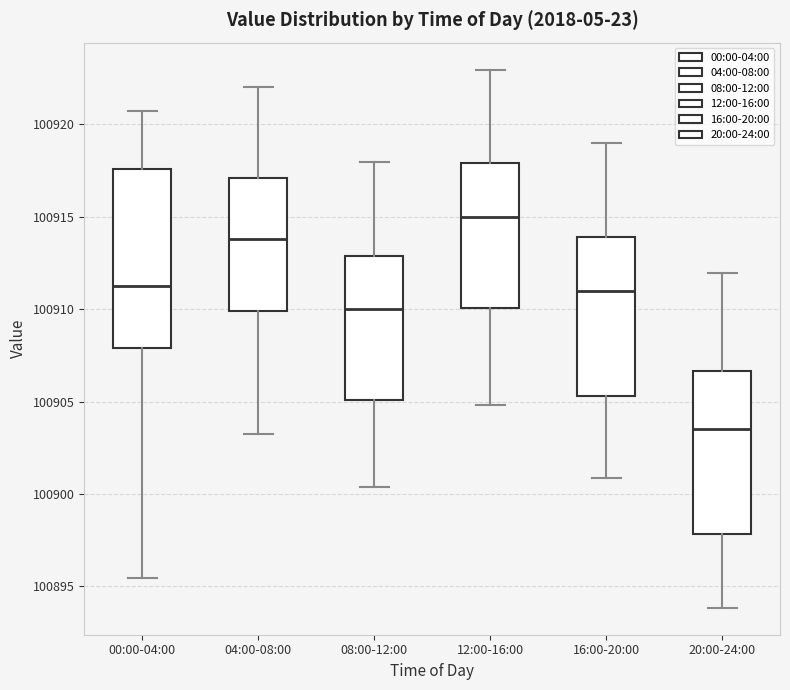

Reading left to right, transcribe this box plot: for each box, give where its median line is, the range the box spans, and where its two whiskers end, as read against the y-axis. The values are not printed on the chart, so give them approximately, as read against the axis.

00:00-04:00: median 100911.5, box 100908.0 to 100917.5, whiskers 100895.5 to 100920.5
04:00-08:00: median 100914.0, box 100910.0 to 100917.0, whiskers 100903.0 to 100922.0
08:00-12:00: median 100910.0, box 100905.0 to 100913.0, whiskers 100900.5 to 100918.0
12:00-16:00: median 100915.0, box 100910.0 to 100918.0, whiskers 100905.0 to 100923.0
16:00-20:00: median 100911.0, box 100905.5 to 100914.0, whiskers 100901.0 to 100919.0
20:00-24:00: median 100903.5, box 100898.0 to 100906.5, whiskers 100894.0 to 100912.0